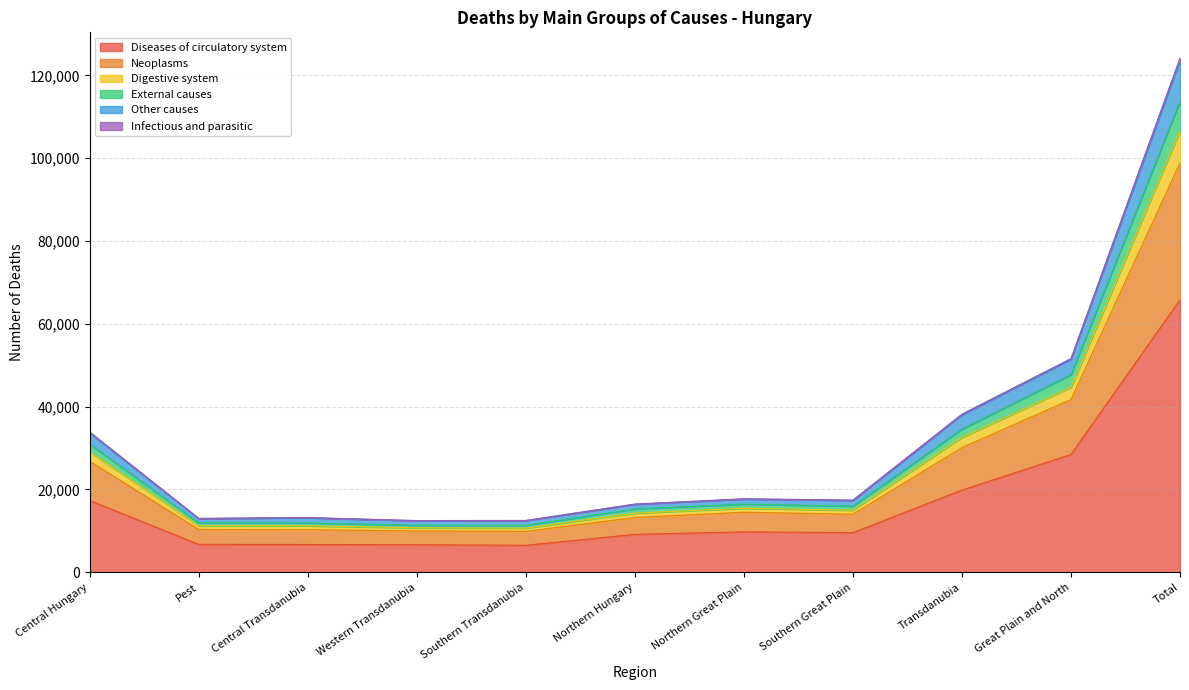

Which category has the lowest value in the Neoplasms series?

Western Transdanubia